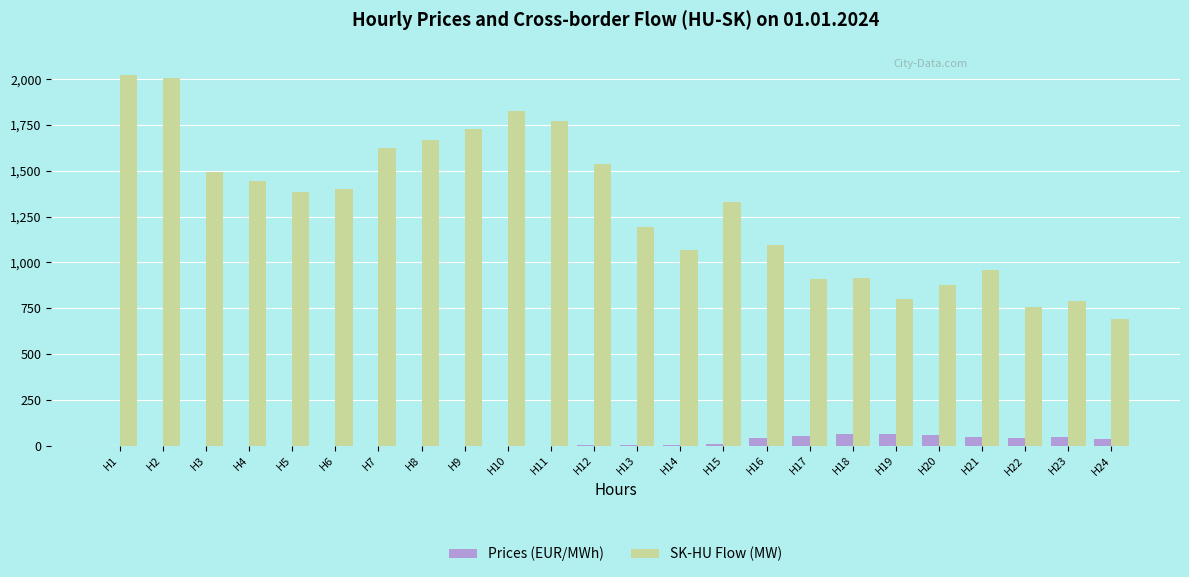

Which series changed the most between H8 and H23?

SK-HU Flow (MW)